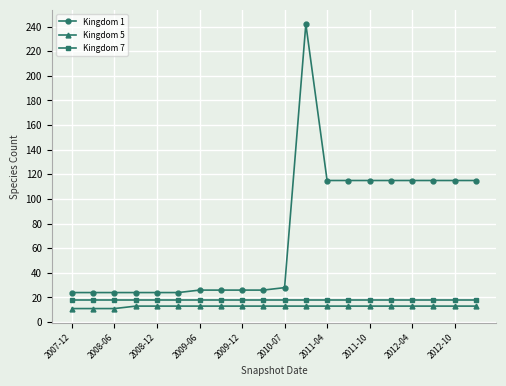

What are all the series names shown in the legend?

Kingdom 1, Kingdom 5, Kingdom 7